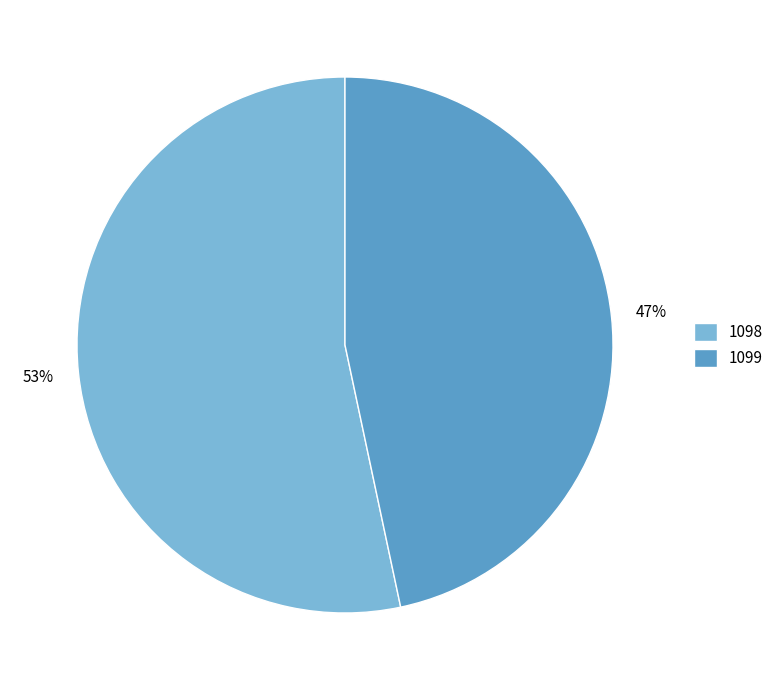

What is the majority slice?

1098